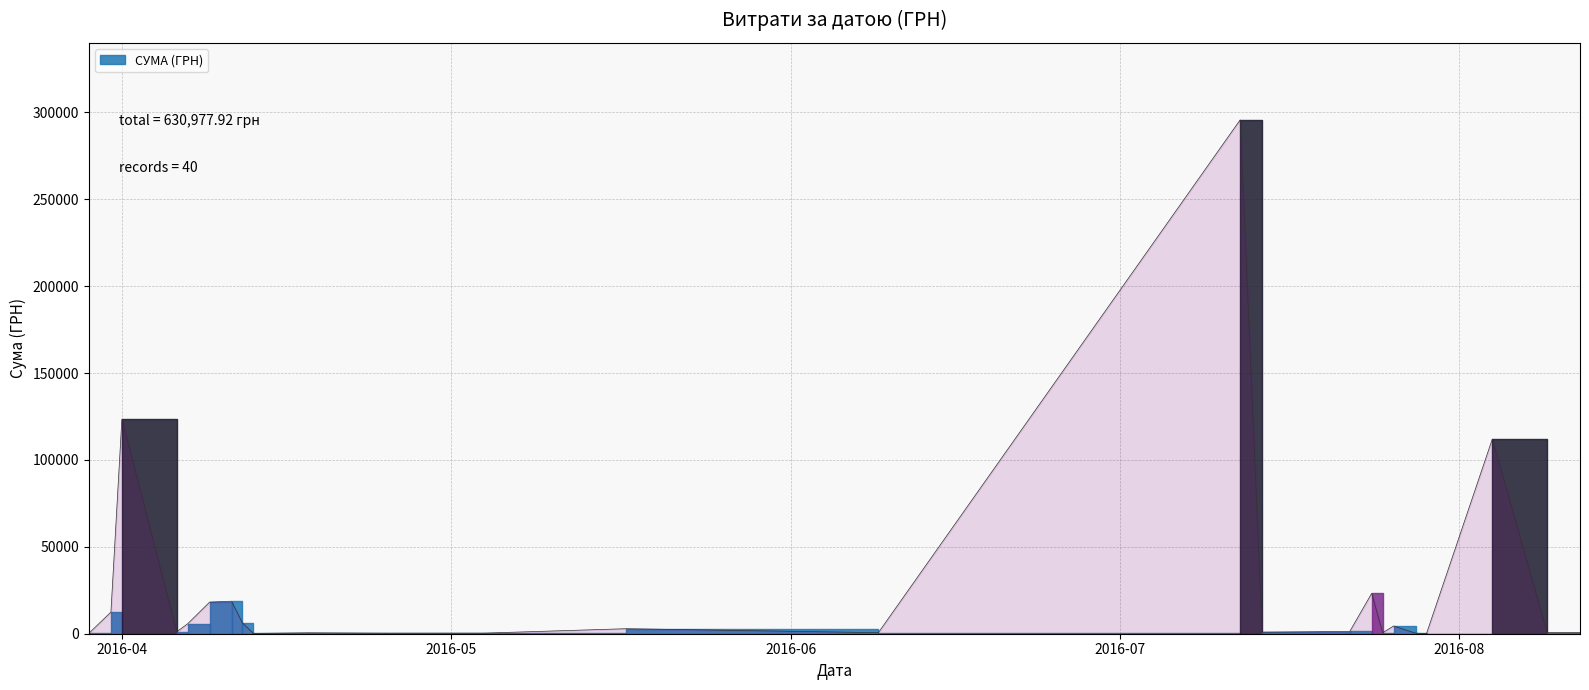

Reading right to left, transcribe all the data shown in this chart.

97.8	100.0	97.8	3855.6	3635.4	4960.2	9898.4	60564.6	53028.9	1111.6	774.4	2607.0	2354.0	5720.2	9235.2	633.1	2600.0	10355.9	8360.4	4573.8	1592.4	173.9	527.8	323.2	339.4	2886.0	600.0	295638.6	708.4	200.8	1321.3	11.2	23228.0	574.6	4460.0	331.6	97.8	111990.4	633.1	775.0